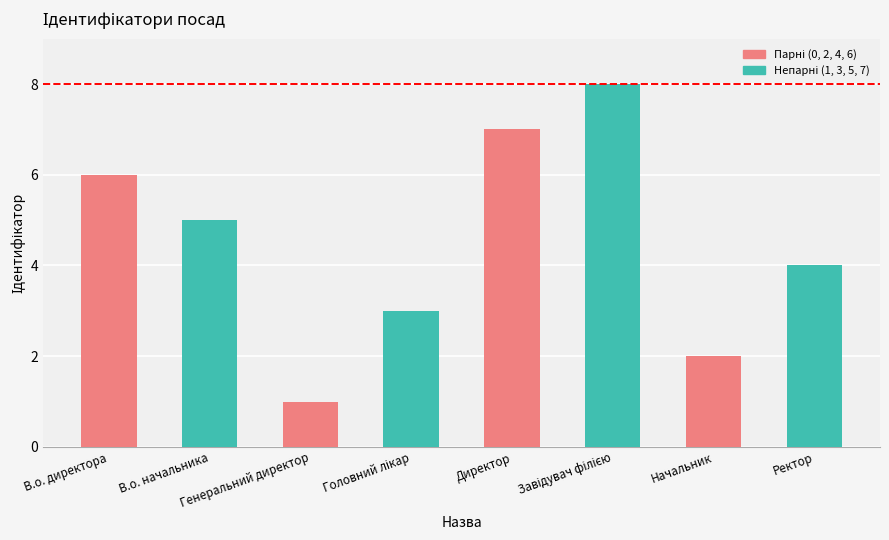

What is the maximum value shown in the chart?

8